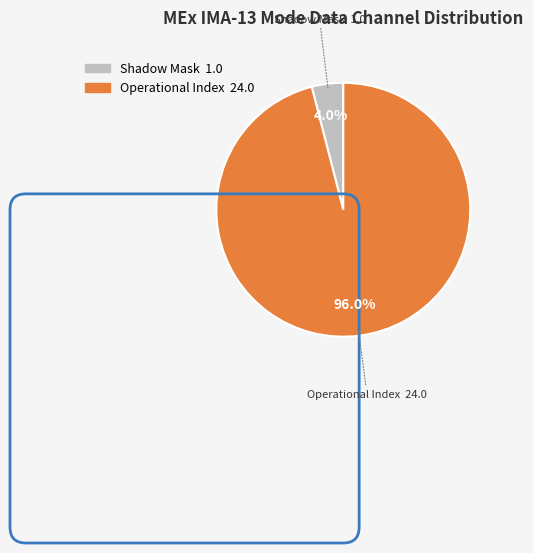

Is there any slice that represents more than half of the pie?

Yes